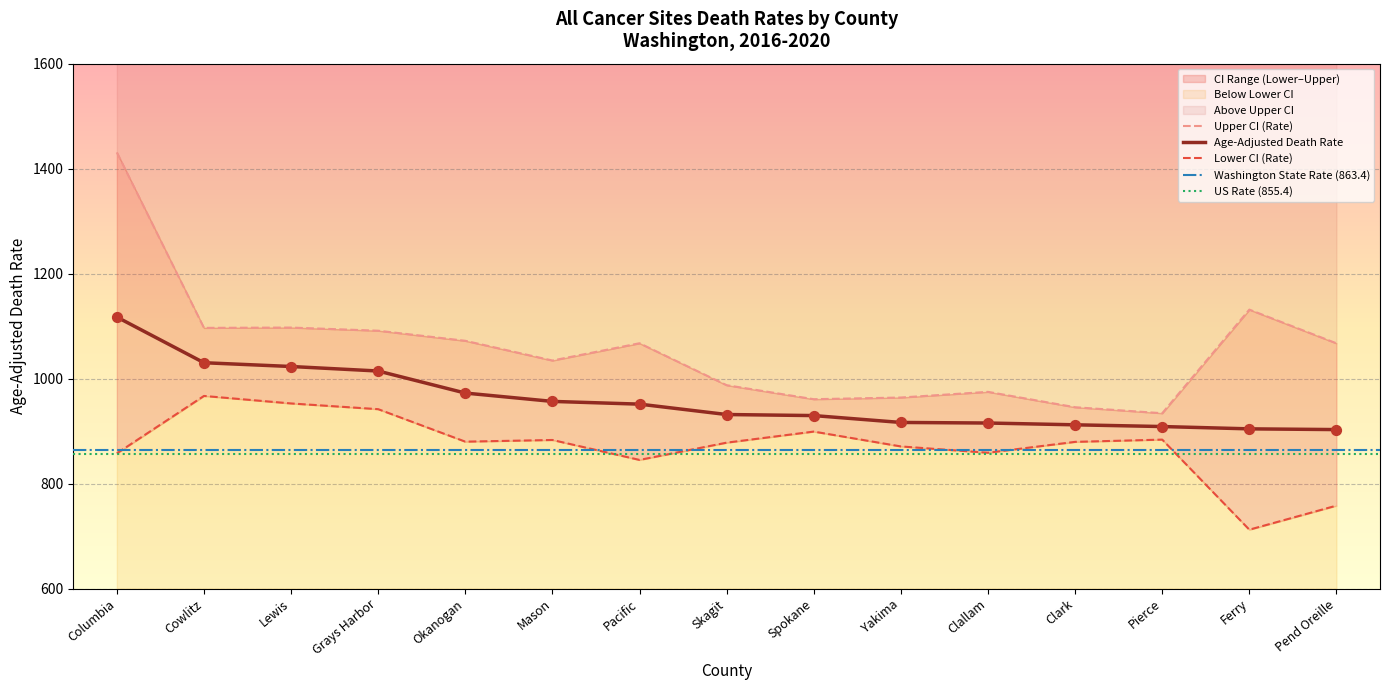

What is the highest value of the Age-Adjusted Death Rate series?

1117.2